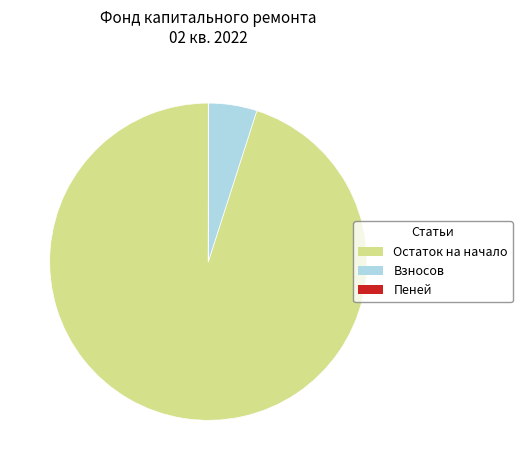

Is there a majority slice in this chart?

Yes